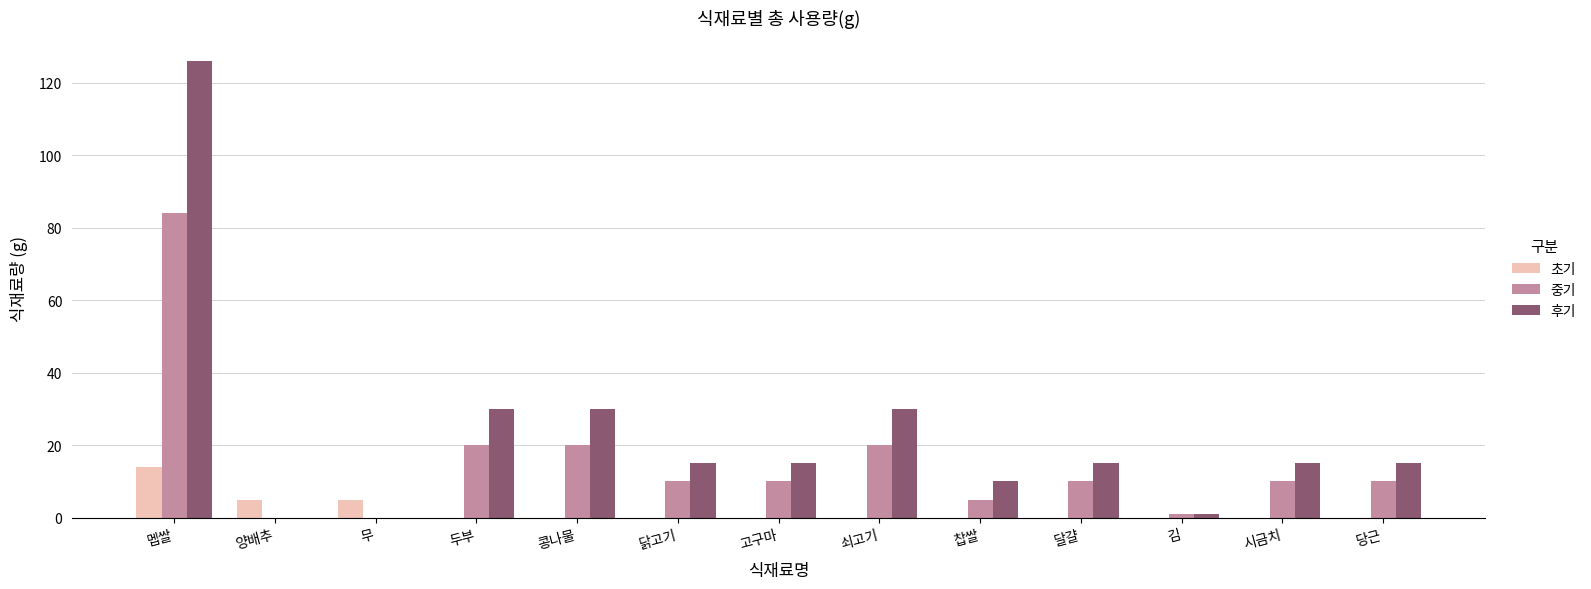

At which category is the sum across all series the highest?

멥쌀